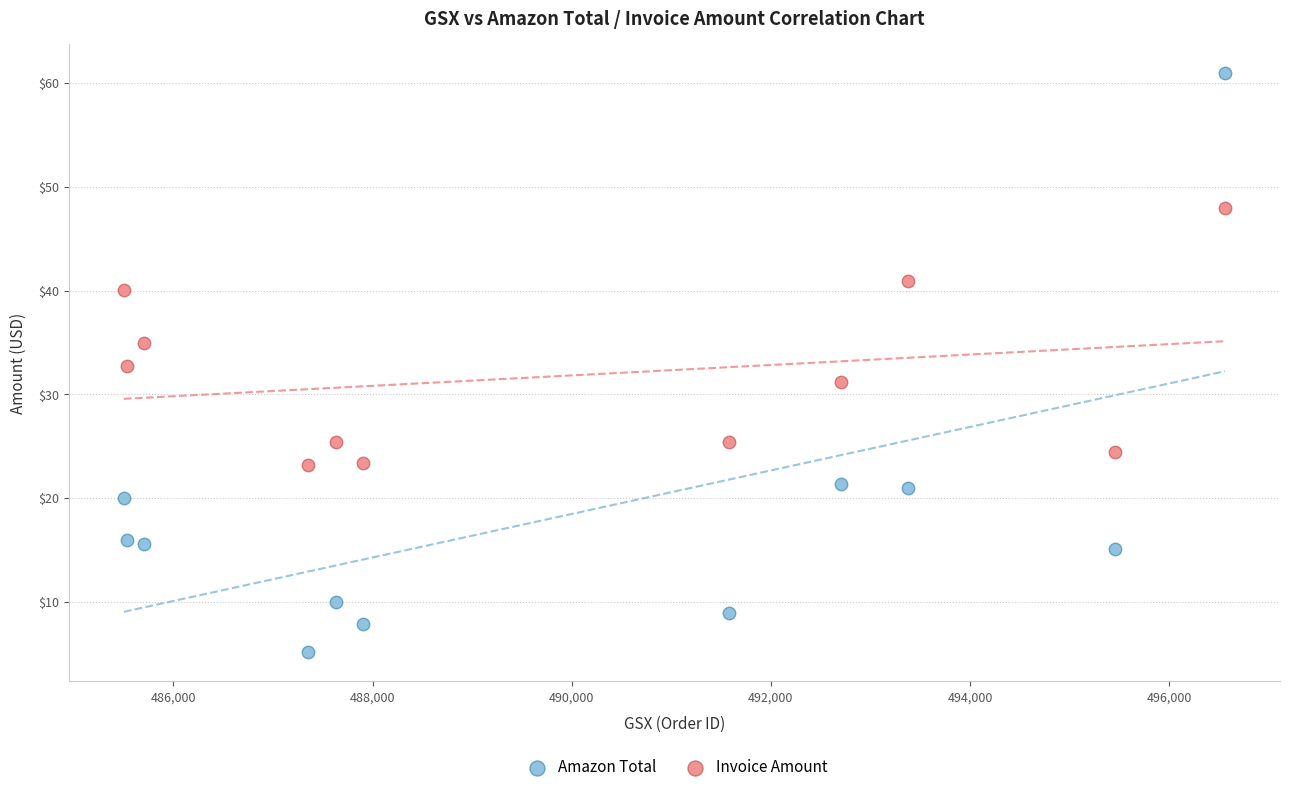

Which series has the widest spread of Y values?

Amazon Total